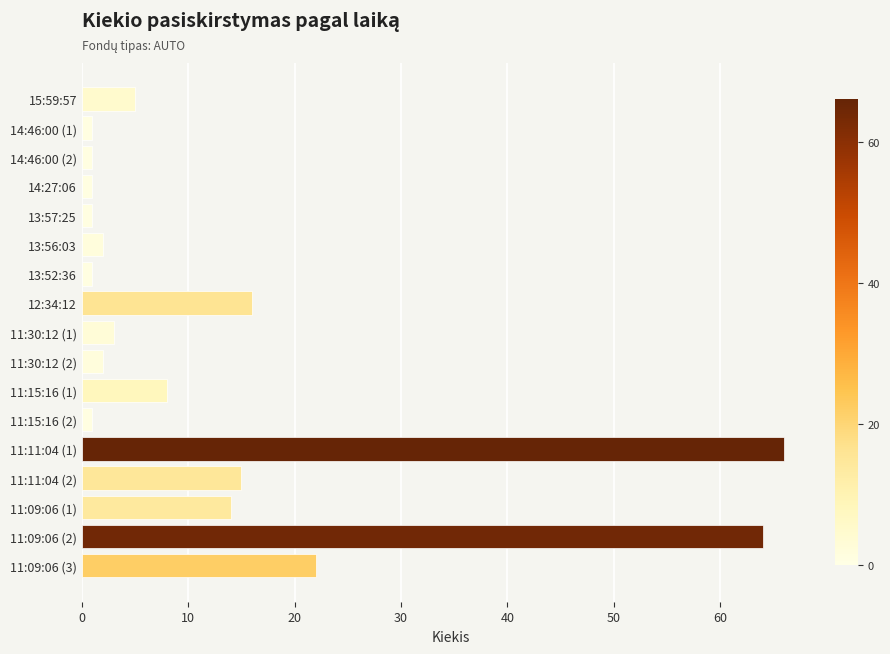

True or false: the data shows 1 at 14:27:06.

True